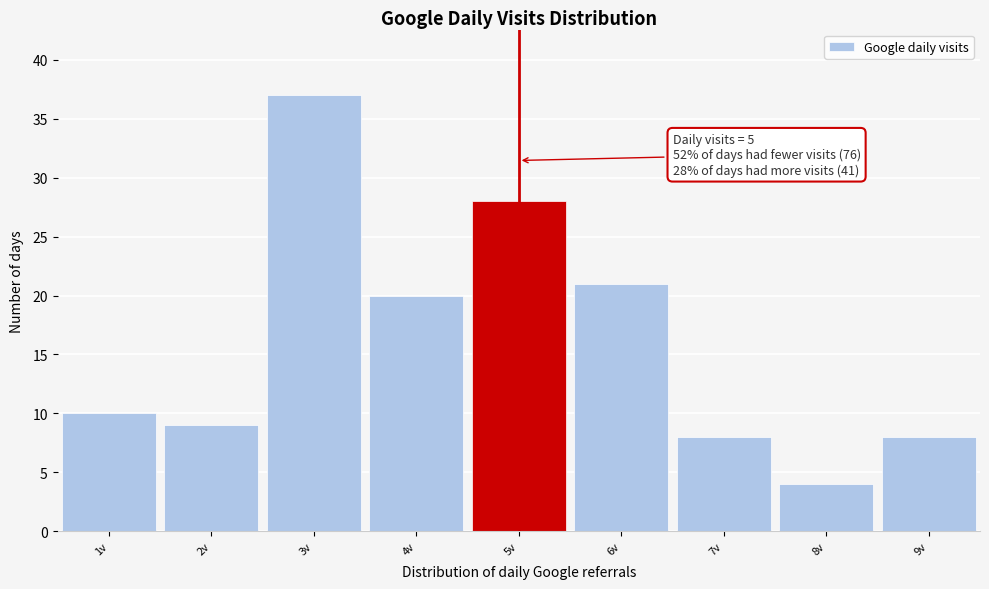

Over which range of the x-axis is the bar tallest?

2.5 to 3.5